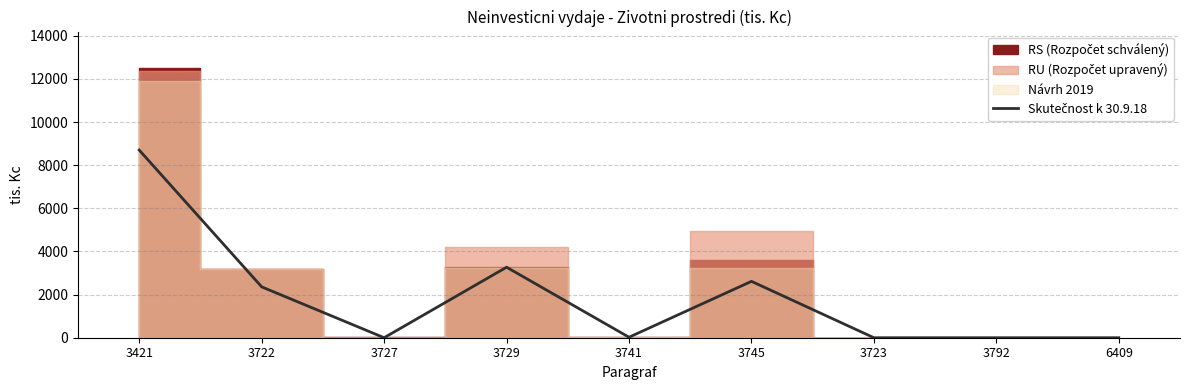

True or false: the data shows -3126 at 3727.

False